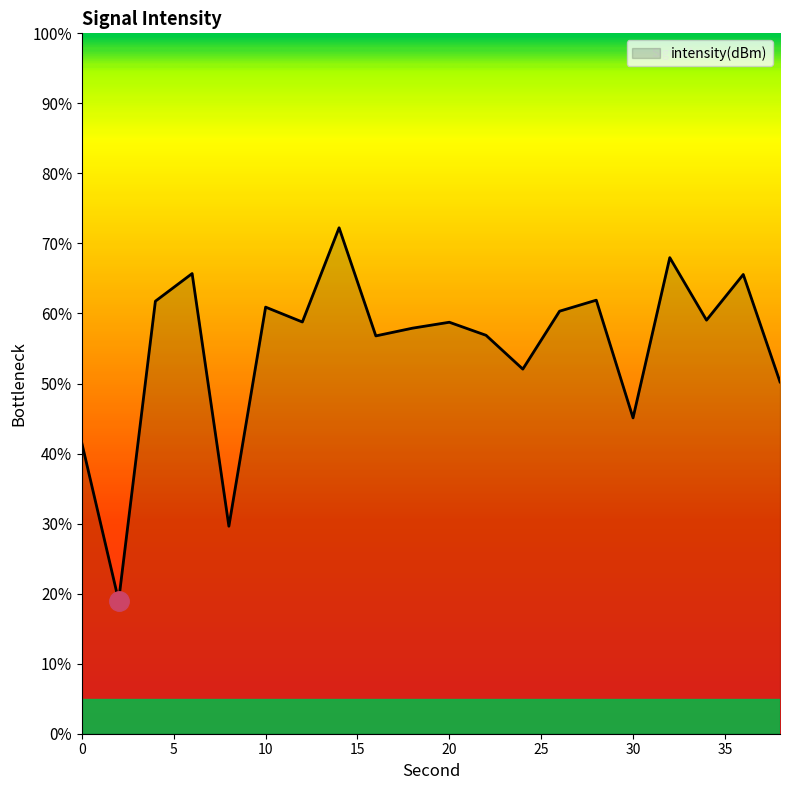

What is the average value?

55.1